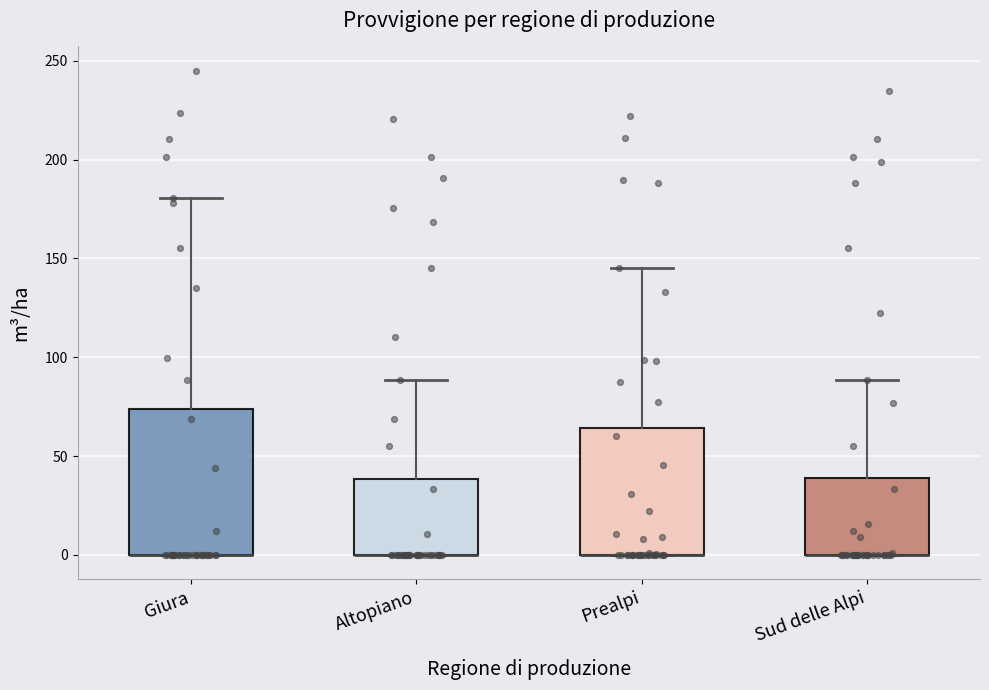

Where is the upper edge of the box for Prealpi on the y-axis? The values are not printed on the chart, so give them approximately, as read against the axis.

65